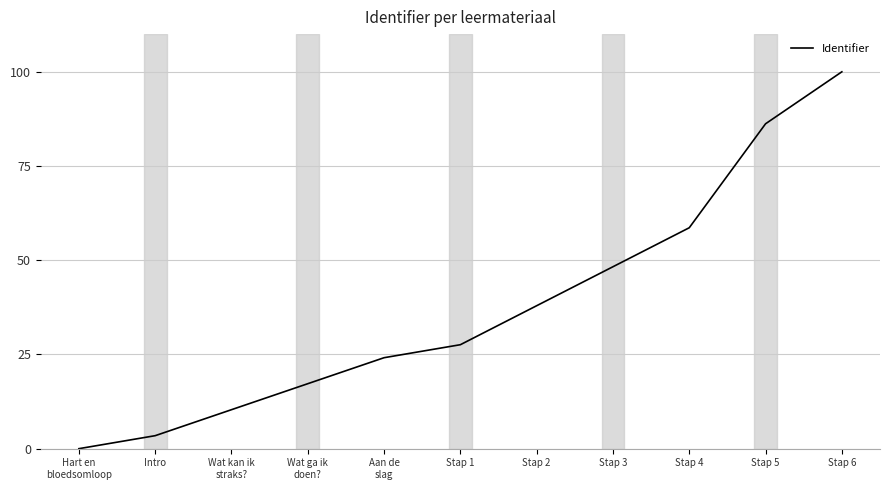

Does the chart have visible grid lines?

Yes